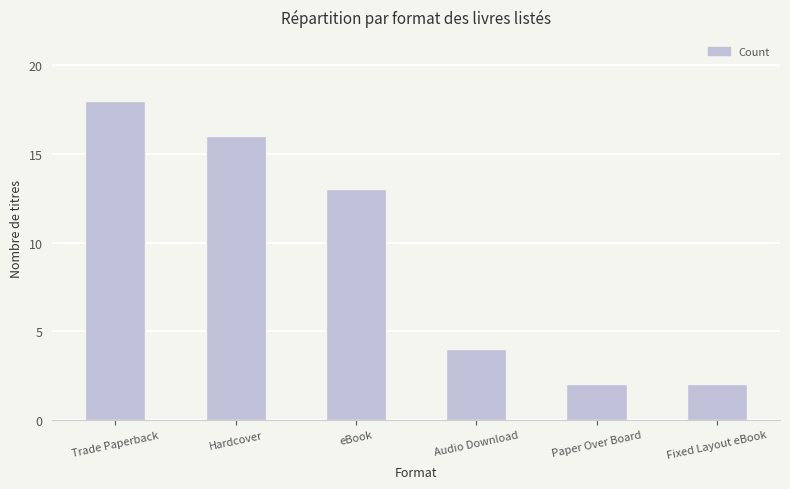

How many values are between 2 and 16?

5